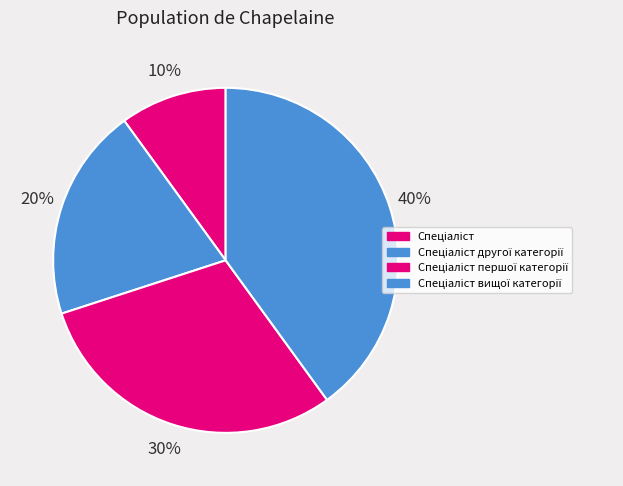

Do Спеціаліст першої категорії and Спеціаліст вищої категорії together represent more than half of the pie?

Yes